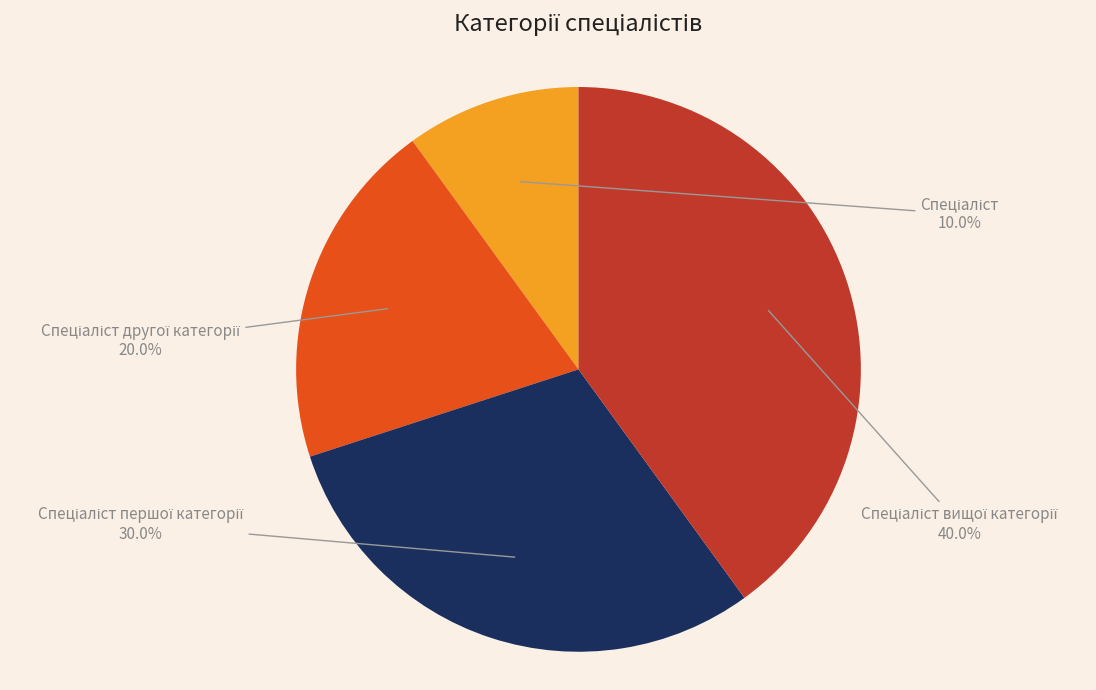

Is there a majority slice in this chart?

No